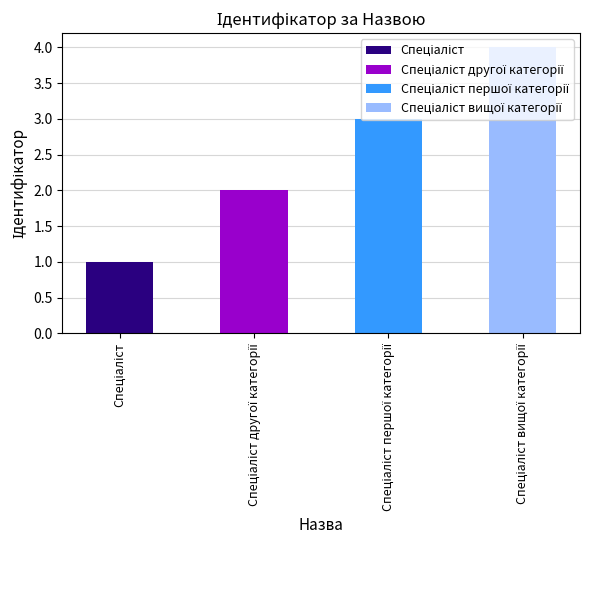

Rank the categories by value from highest to lowest.

Спеціаліст вищої категорії, Спеціаліст першої категорії, Спеціаліст другої категорії, Спеціаліст